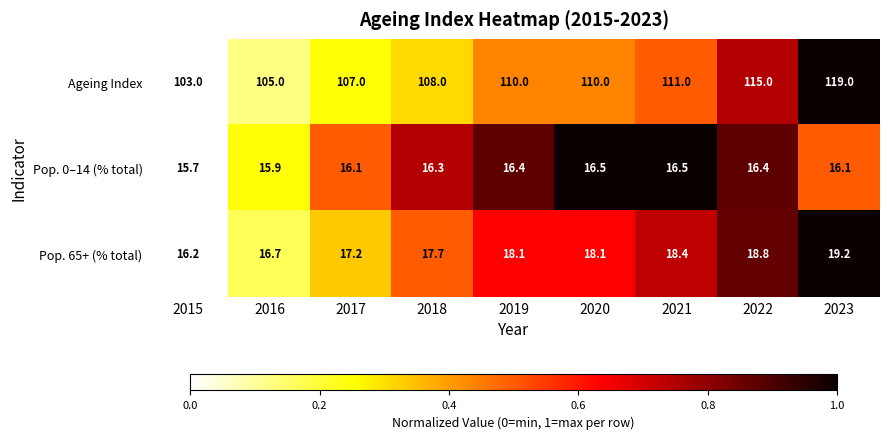

What is the total value across all series at 2022?

150.2